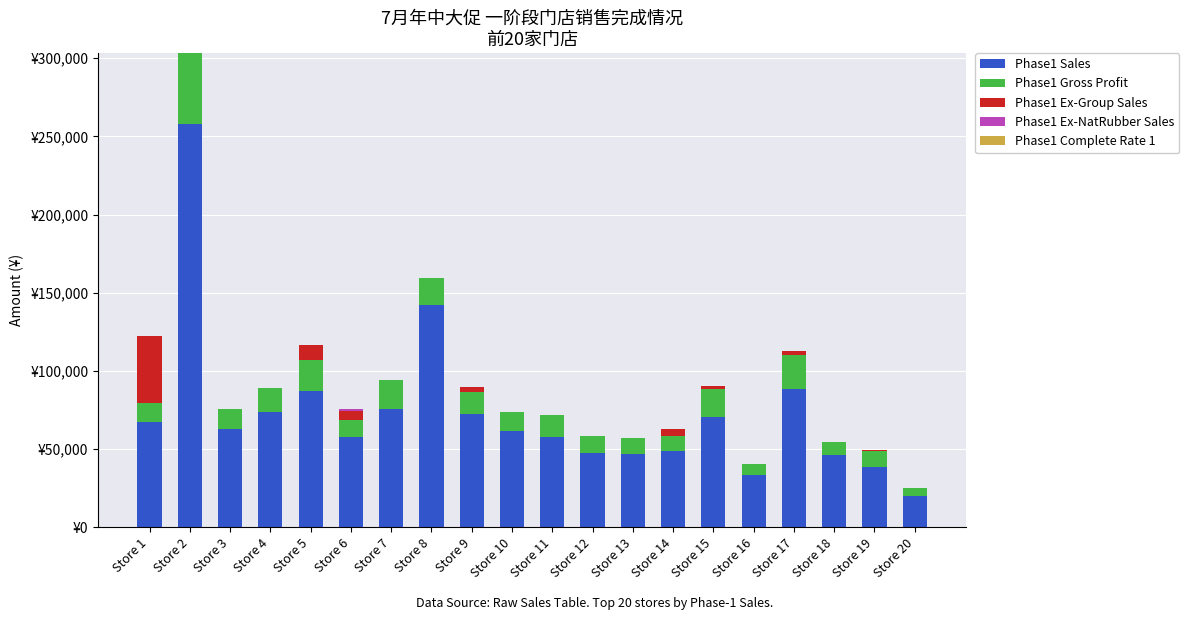

What is the total value across all series at Store 4?

89200.5